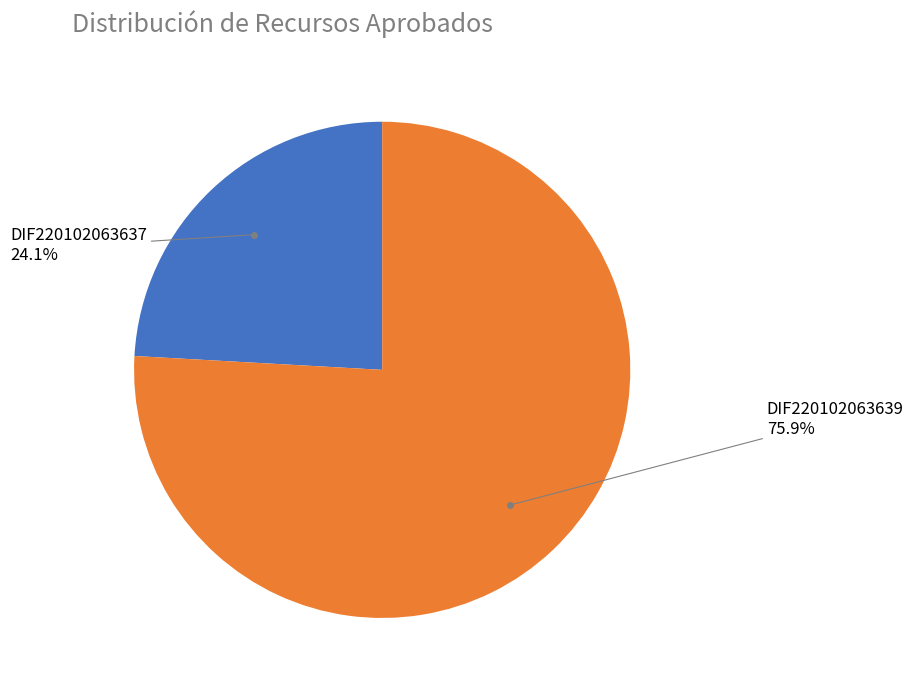

Does any single category account for the majority?

Yes